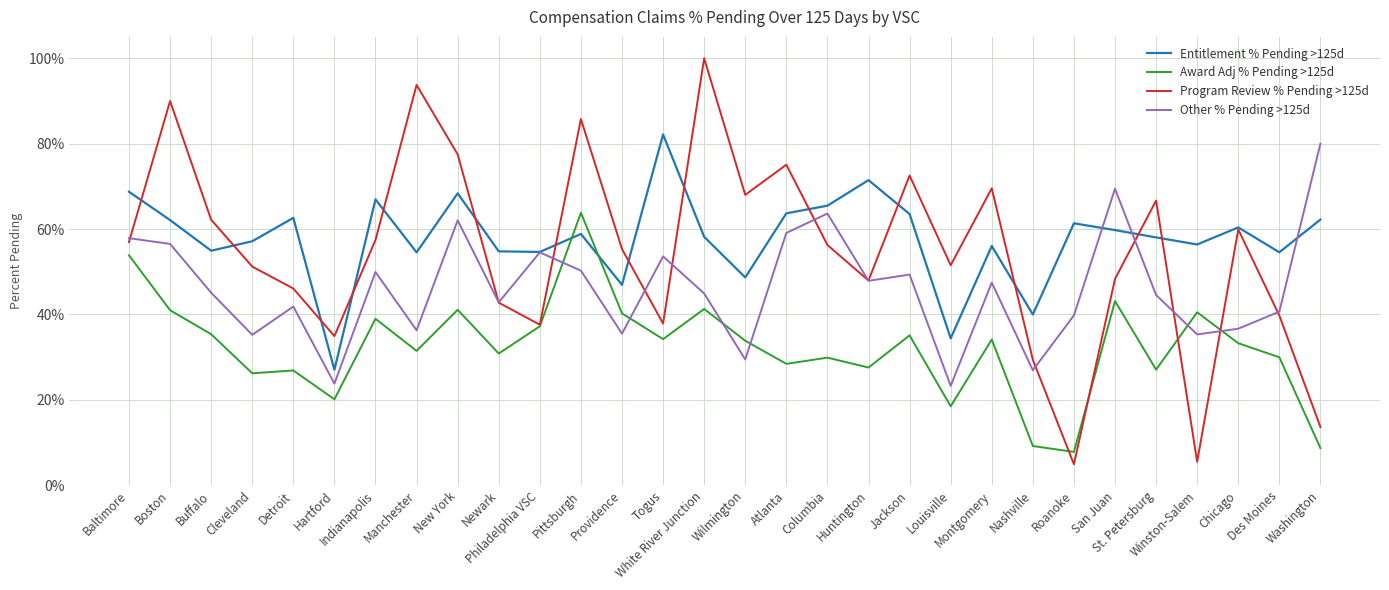

After their last crossing, which series has the higher values: Award Adj % Pending >125d or Other % Pending >125d?

Other % Pending >125d